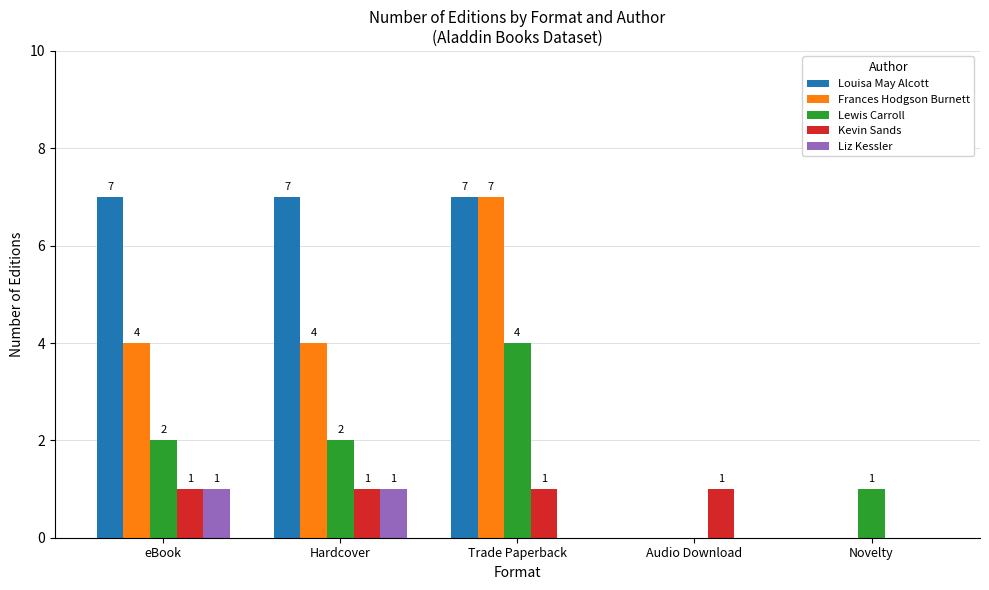

Which series has the largest total across all categories?

Louisa May Alcott